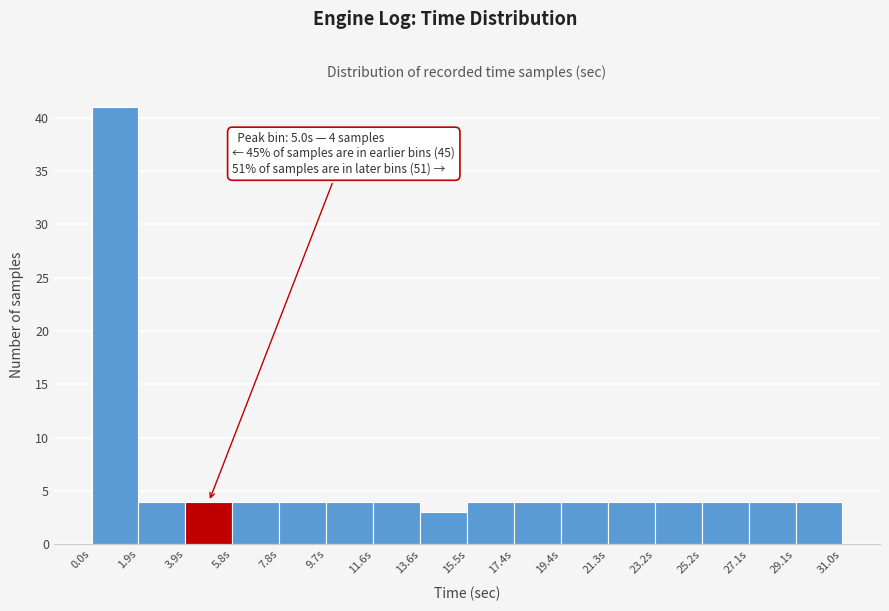

Which range on the x-axis has the tallest bar?

0.0 to 2.0